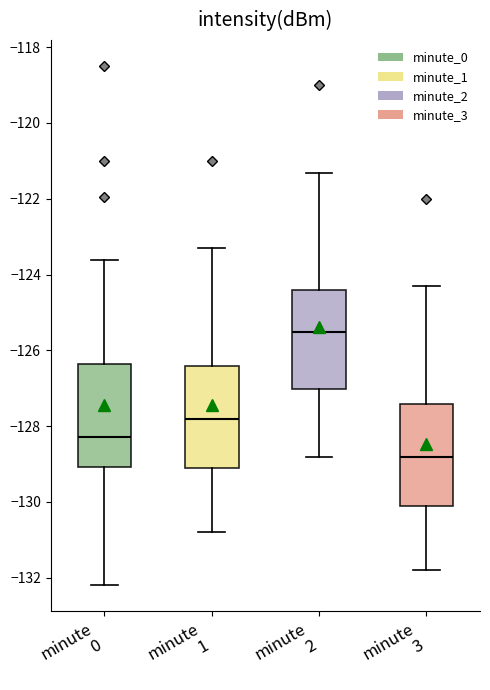

Which box's median line is the highest?

minute 2